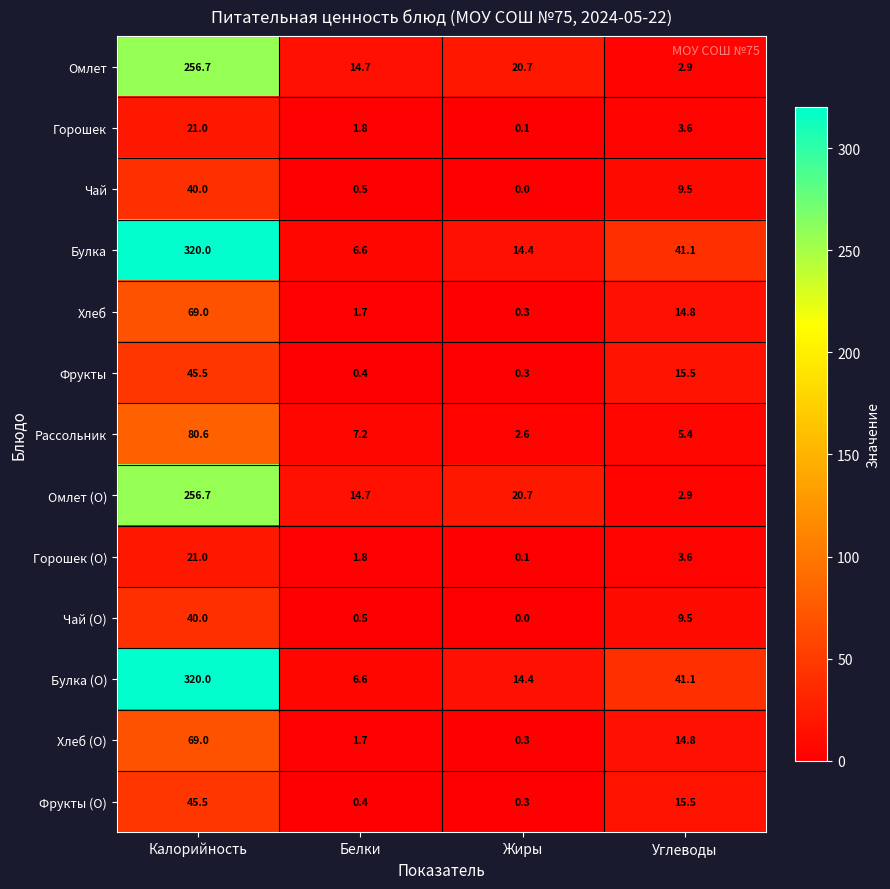

At which category is the sum across all series the highest?

Калорийность